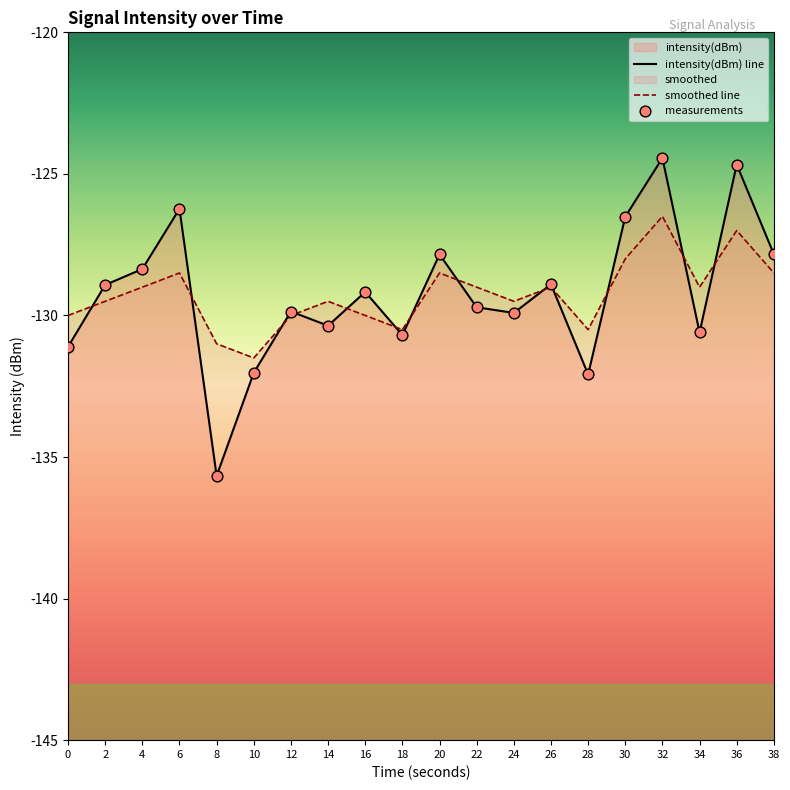

Which series reaches the maximum Y coordinate?

intensity(dBm) line